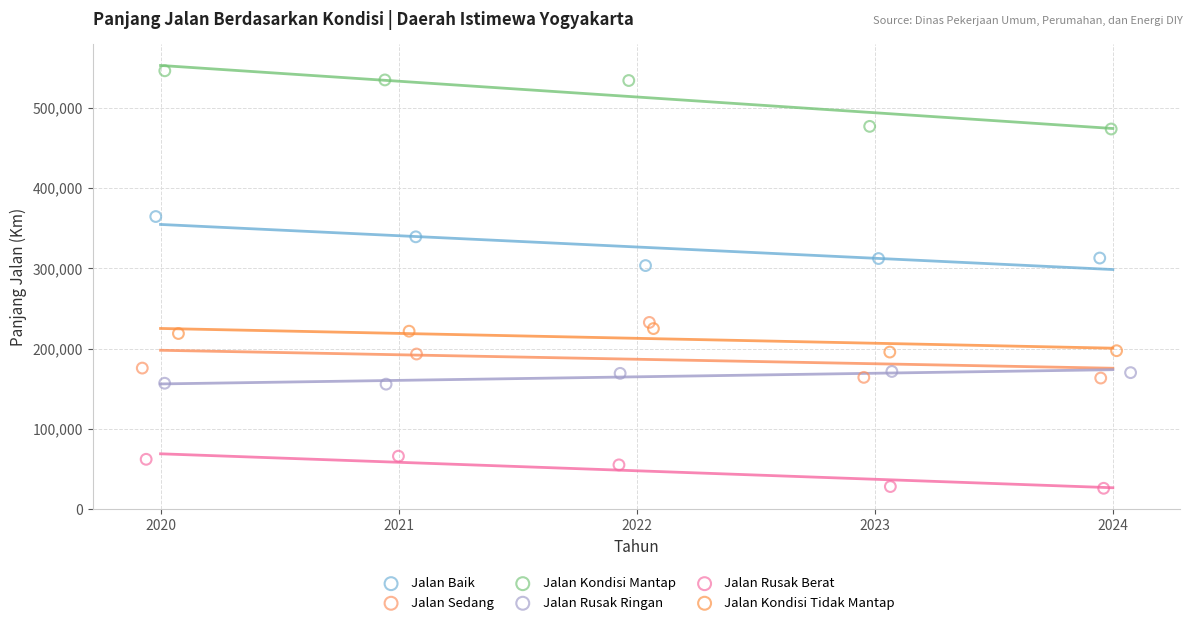

Which series contains the highest Y value?

Jalan Kondisi Mantap